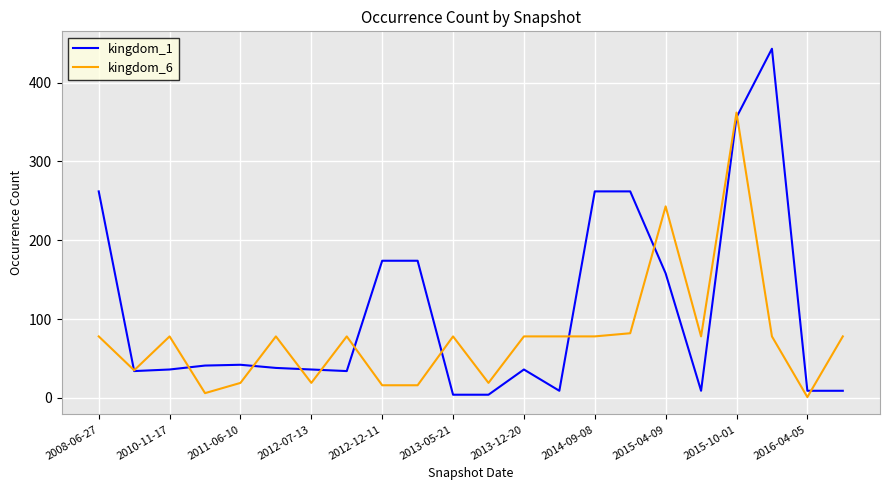

Which series has the largest total across all categories?

kingdom_1